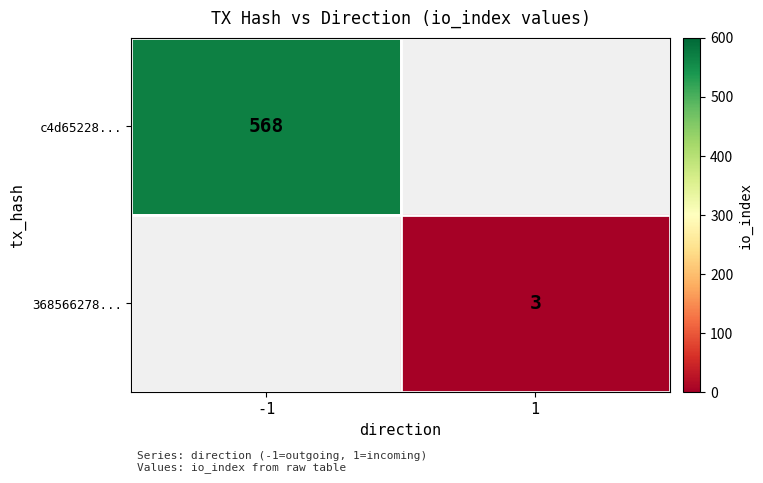

How many distinct data groups are displayed?

2